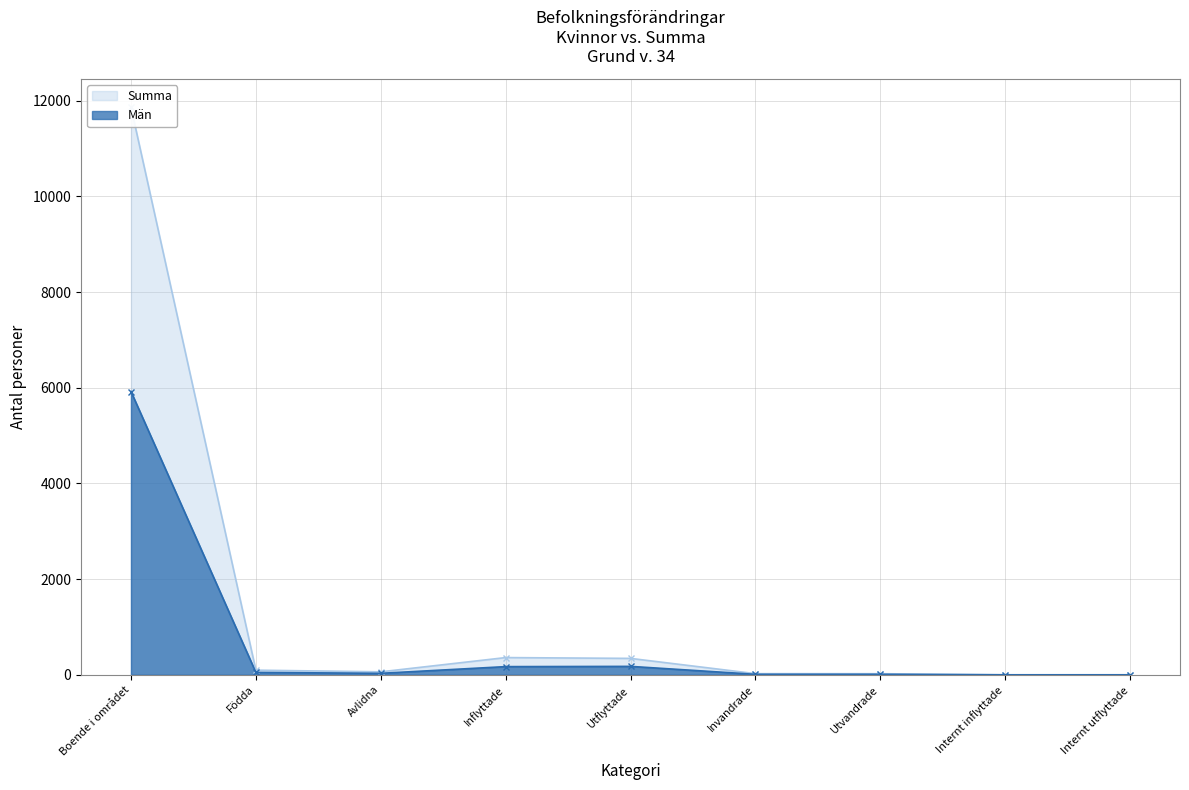

In Summa, how many points are lower than both neighbors (excluding endpoints)?

1